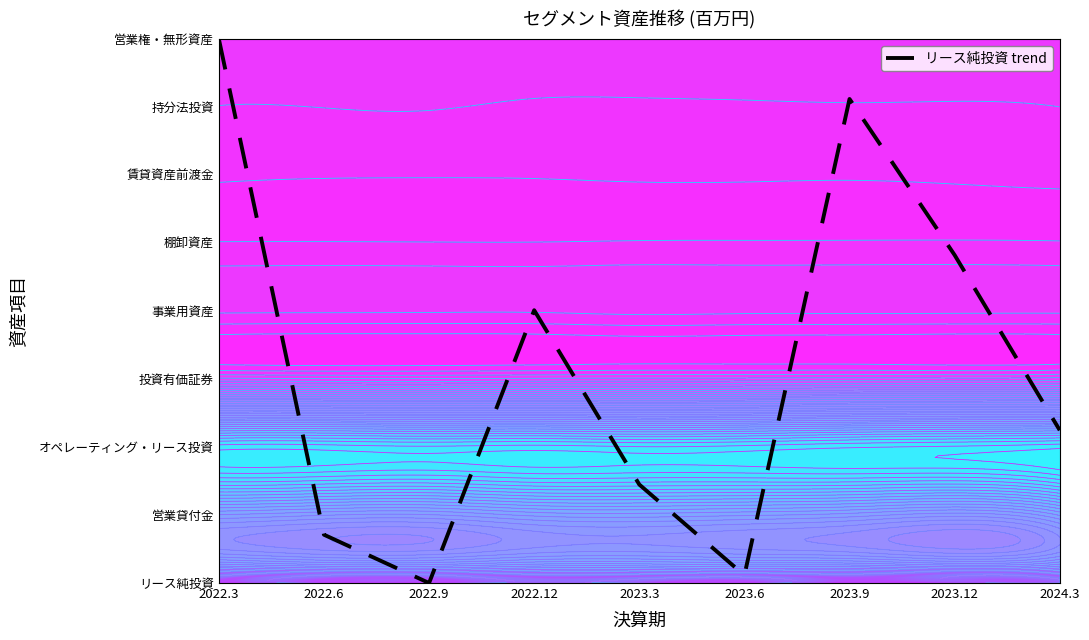

List the labels in order of value, smallest first.

2022.9, 2023.6, 2022.6, 2023.3, 2024.3, 2022.12, 2023.12, 2023.9, 2022.3